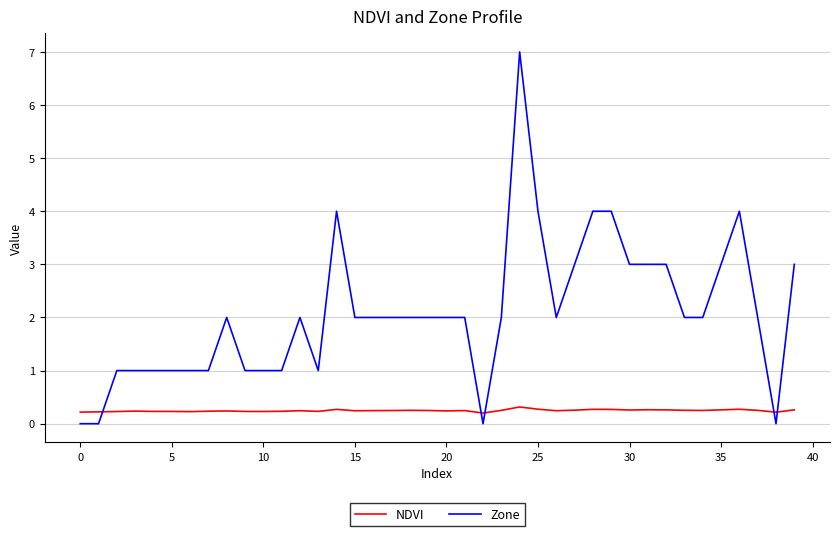

At how many categories does at least one series exceed 5?

1